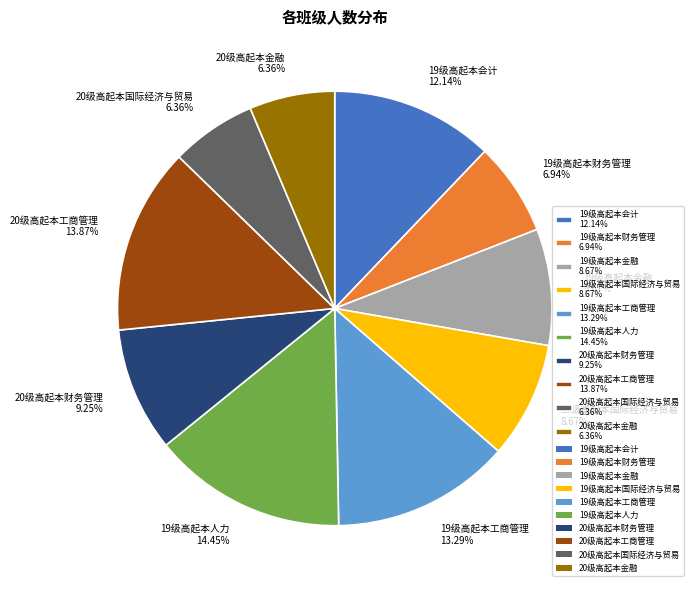

What percentage is the 20级高起本国际经济与贸易 slice, to the nearest percent?

6%